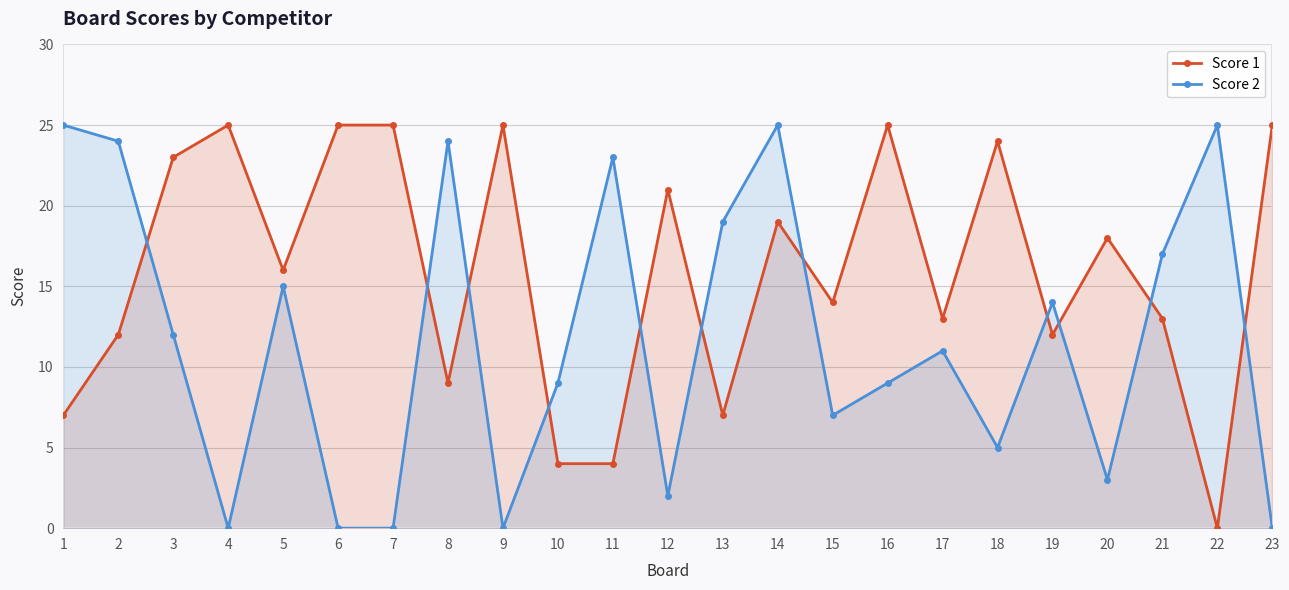

What is the difference between the Score 2 values at 4 and 14?

25